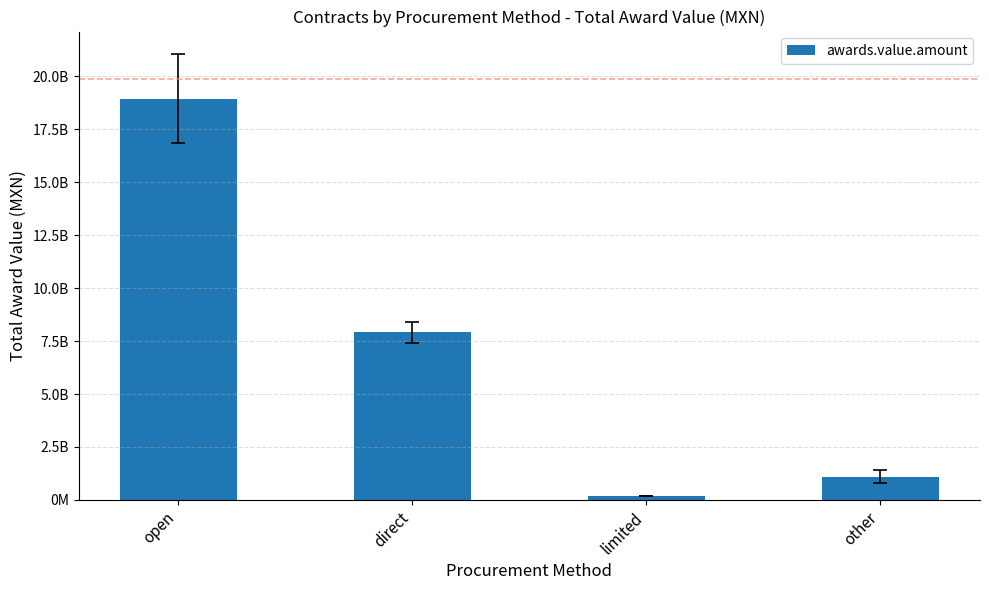

How many categories are shown in the chart?

4